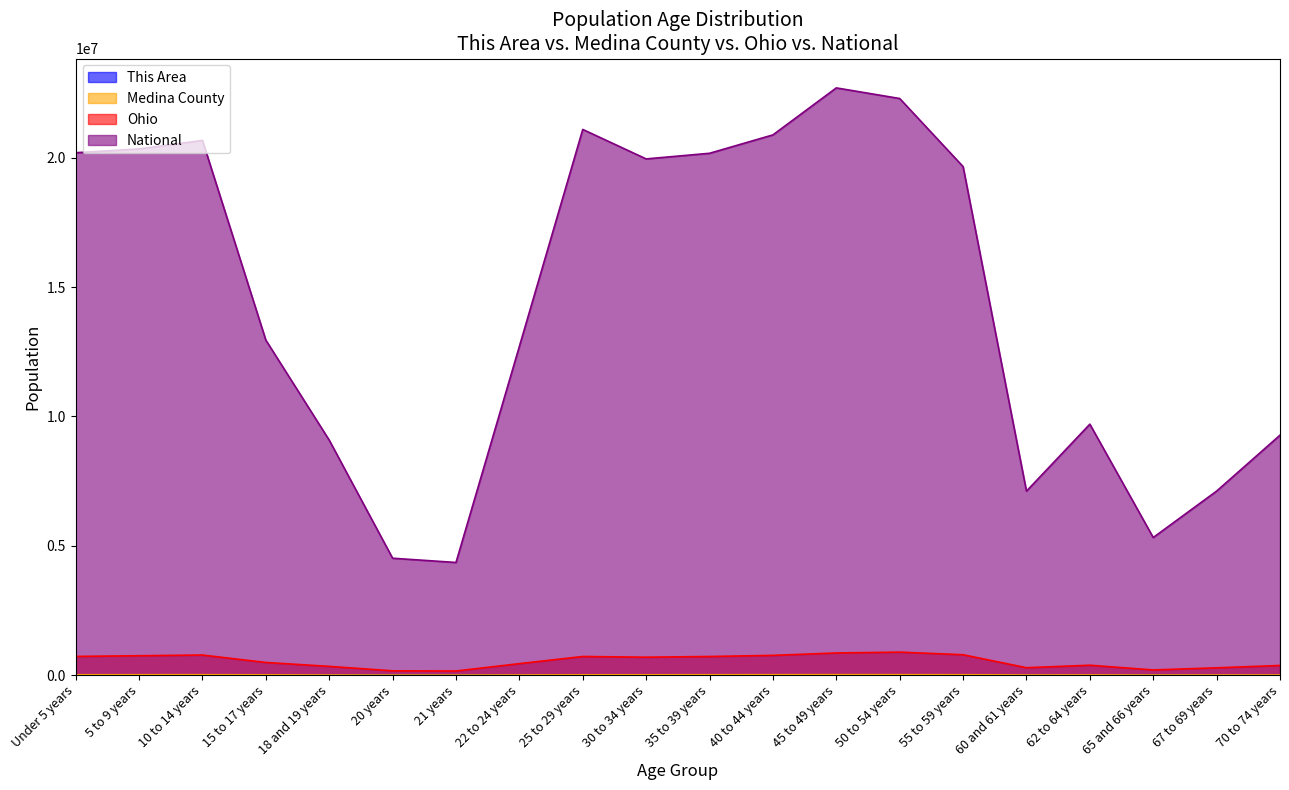

At which label does Ohio first exceed 691329?

Under 5 years